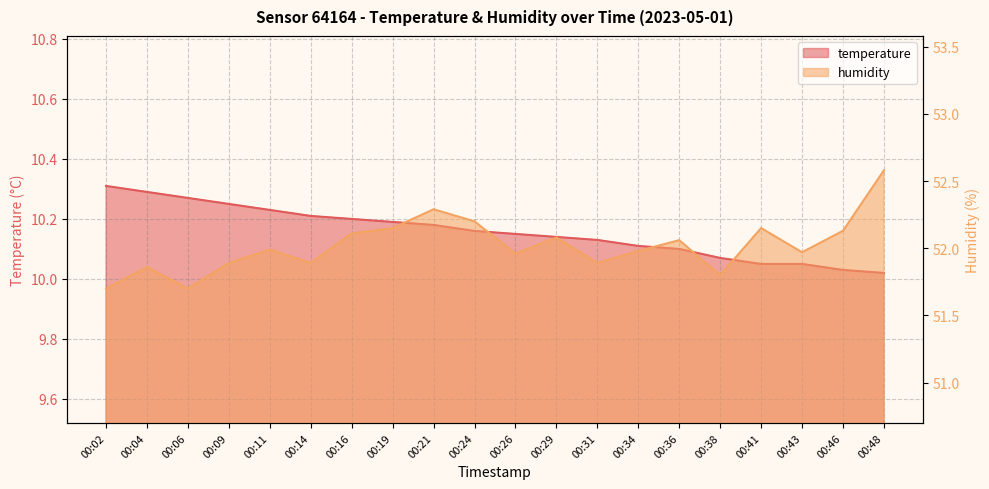

What is the difference between the second highest and minimum values in the temperature series?

0.3